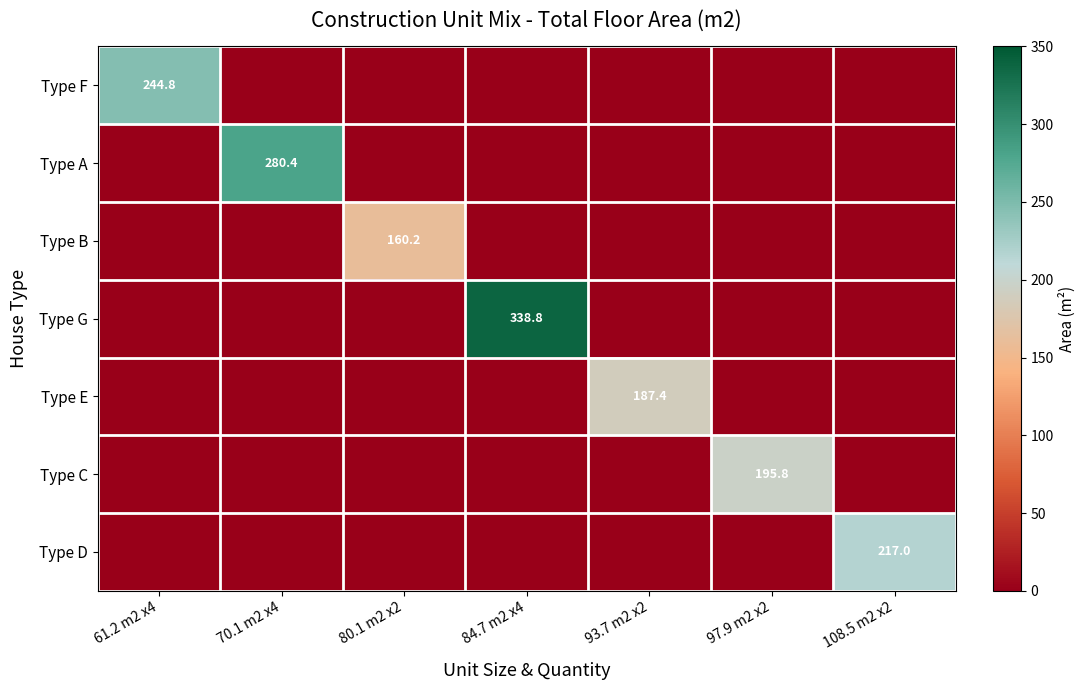

True or false: Type F has a value of 430.2 at 61.2 m2 x4.

False